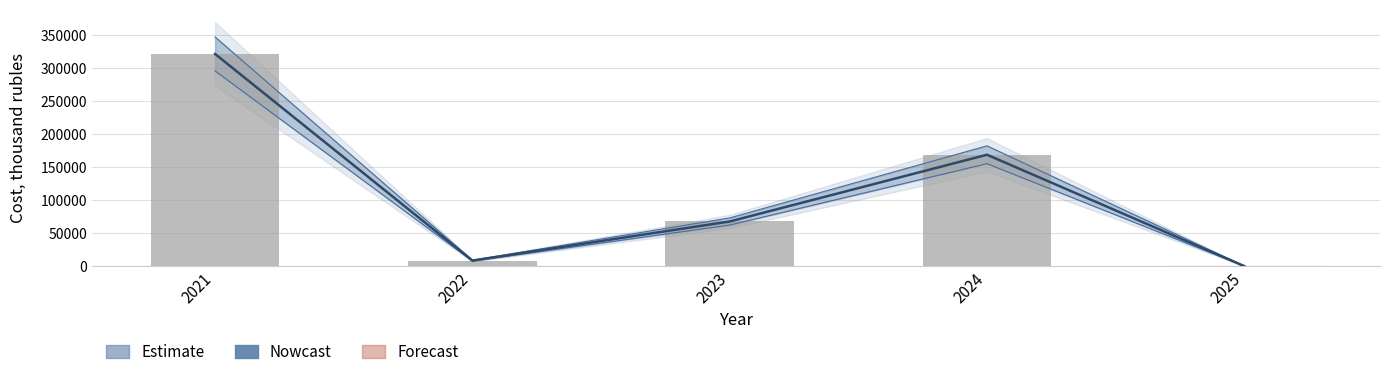

What is the greatest value displayed?

321465